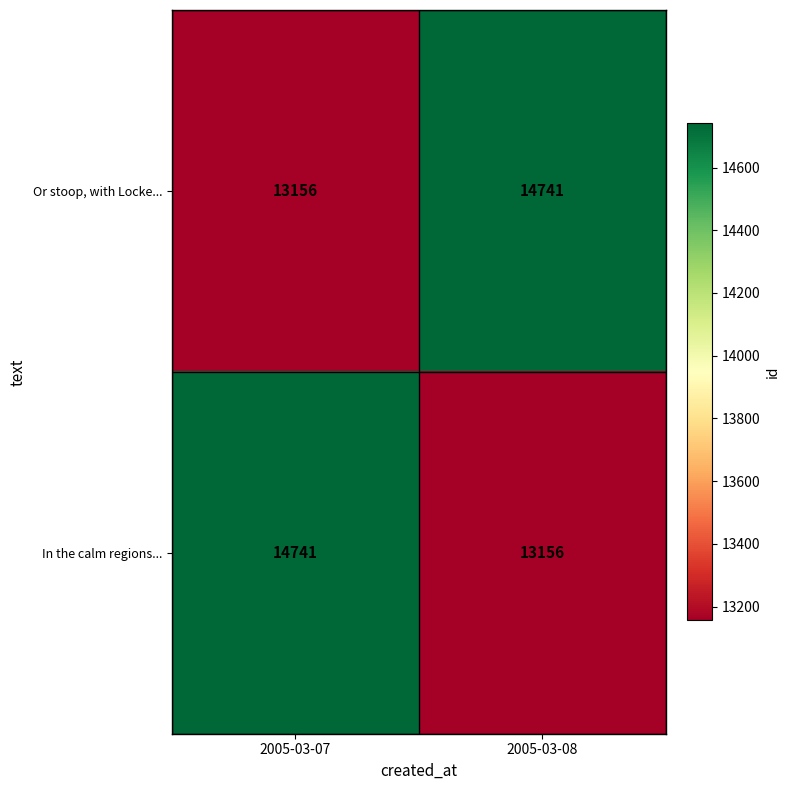

Reading left to right, transcribe all the data shown in this chart.

Or stoop, with Locke...: 2005-03-07=13156	2005-03-08=14741
In the calm regions...: 2005-03-07=14741	2005-03-08=13156